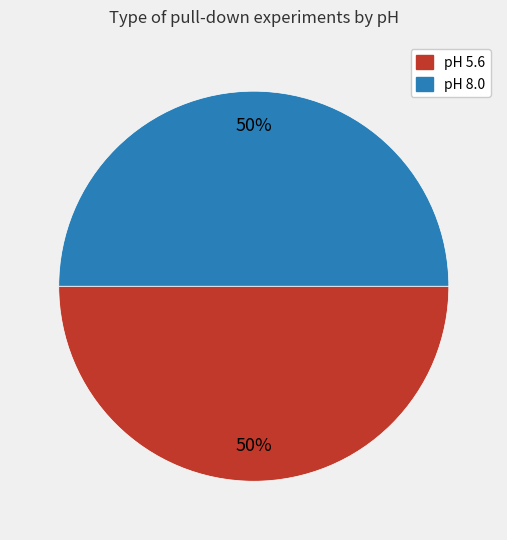

How many segments does this pie chart have?

2